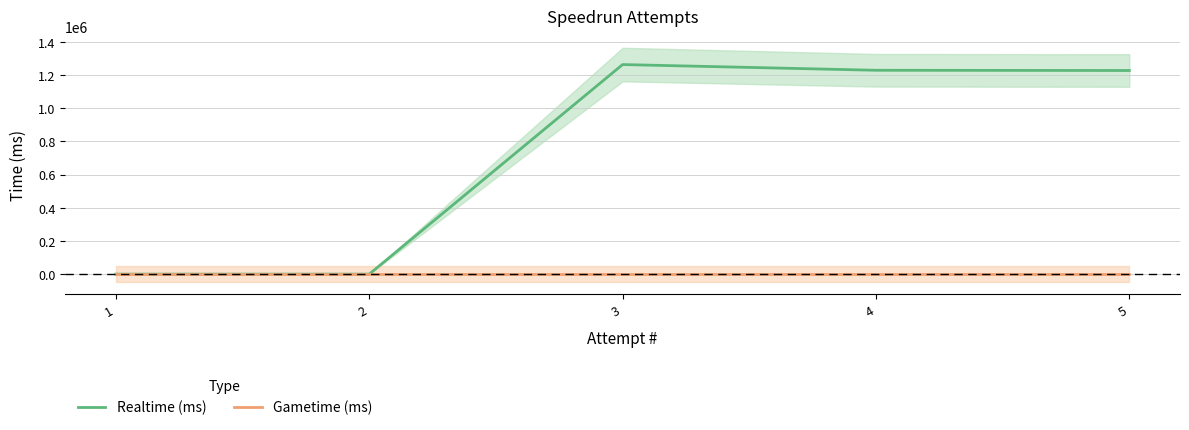

What is the difference between the maximum and minimum values in the Realtime (ms) series?

1262182